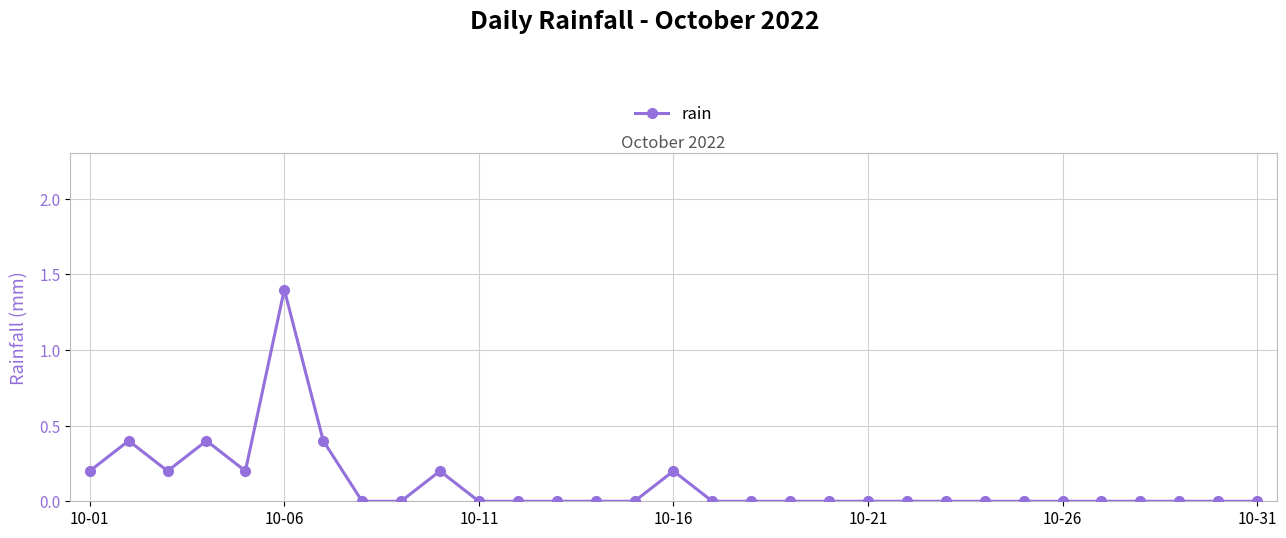

Reading left to right, list all the values displayed in this chart.

0.2	0.4	0.2	0.4	0.2	1.4	0.4	0.0	0.0	0.2	0.0	0.0	0.0	0.0	0.0	0.2	0.0	0.0	0.0	0.0	0.0	0.0	0.0	0.0	0.0	0.0	0.0	0.0	0.0	0.0	0.0